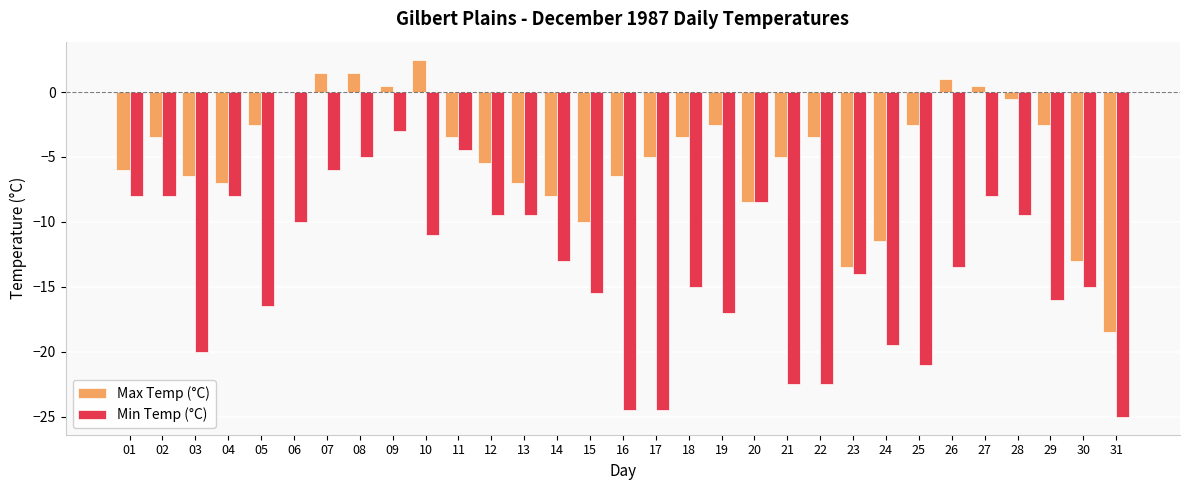

What is the total value across all series at 03?

-26.5